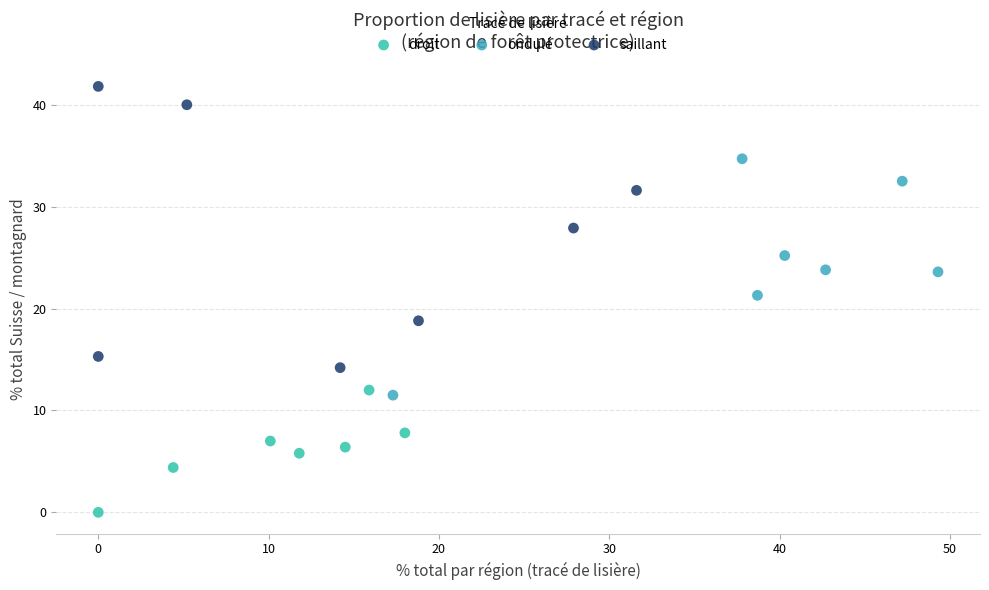

Which series contains the lowest Y value?

droit